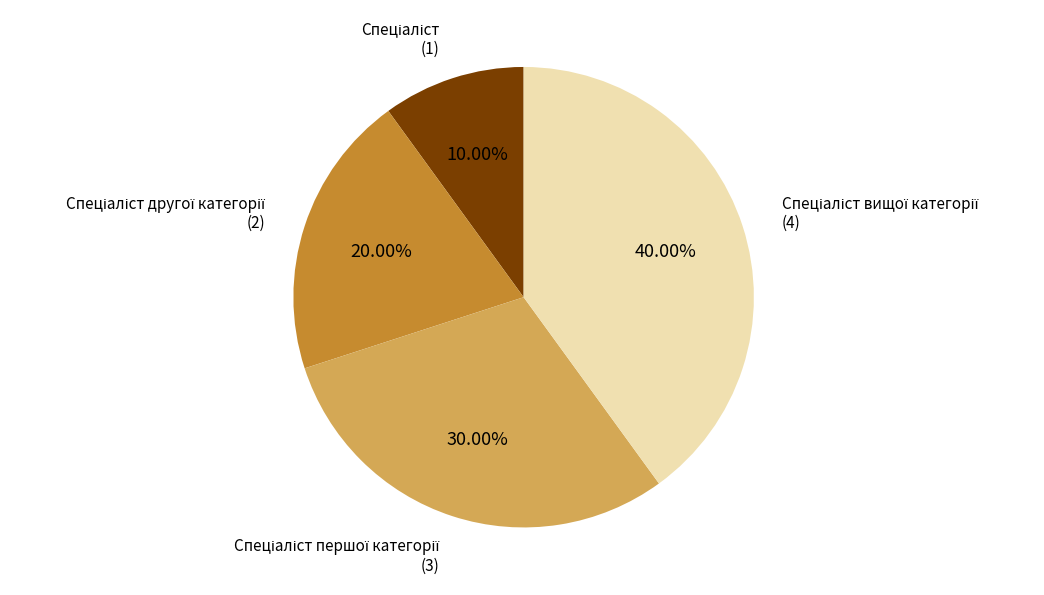

Count the number of slices in the pie.

4